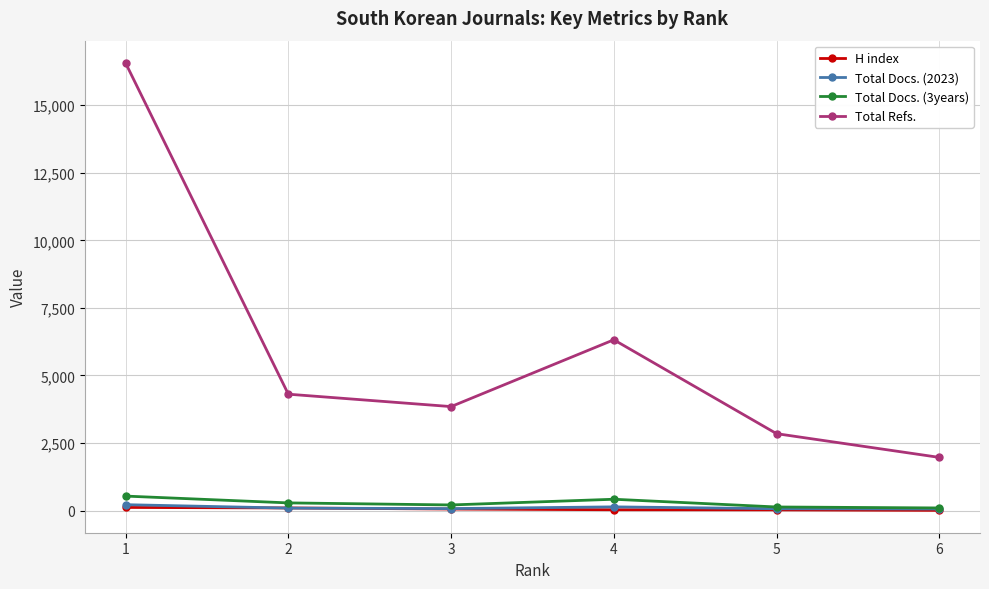

What is the difference between the highest and lowest values at 2?

4216